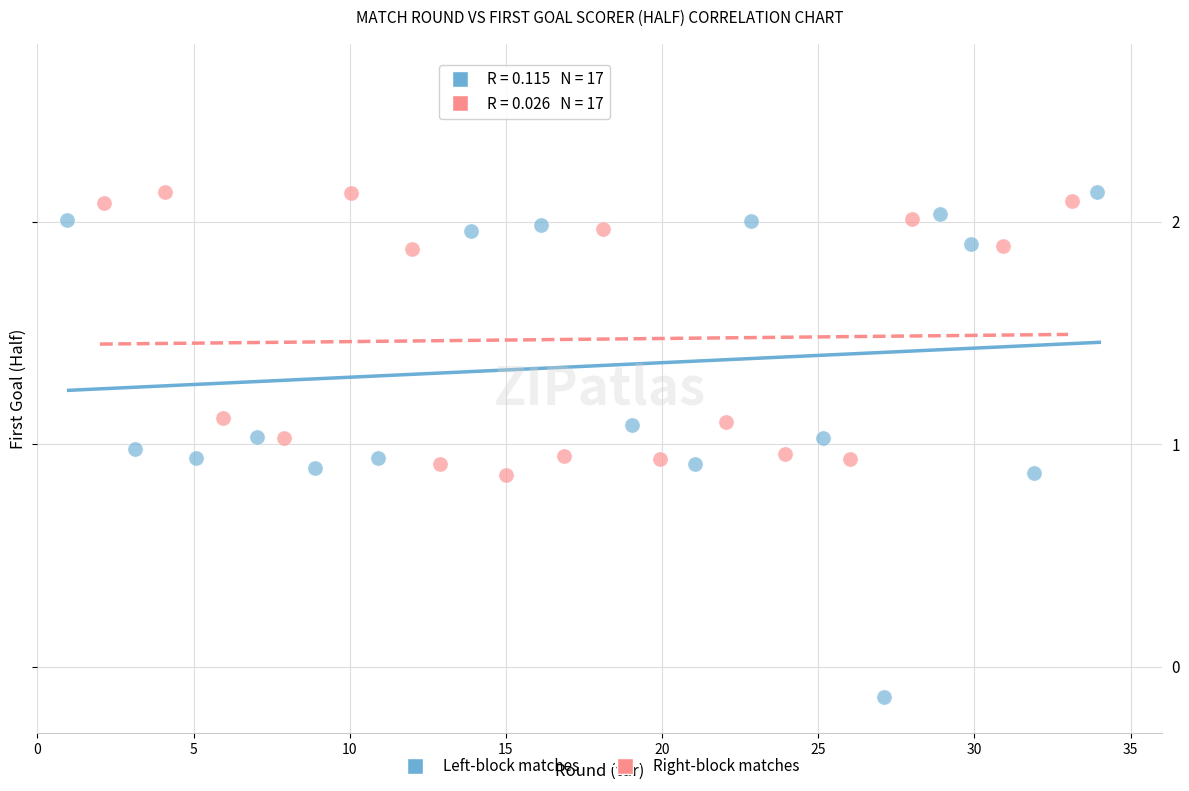

Which series has the largest Y range (max minus min)?

Left-block matches